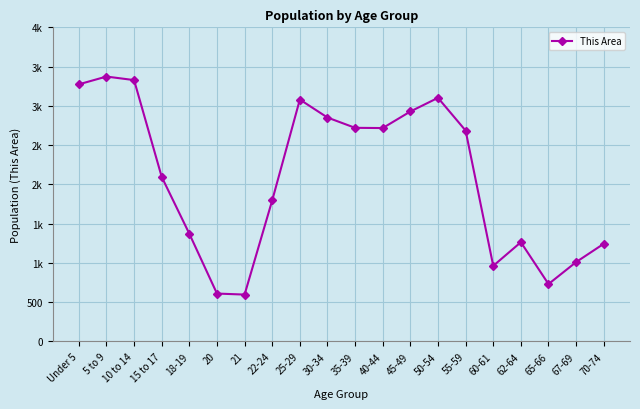

Is this an area chart (filled region under the line)?

No